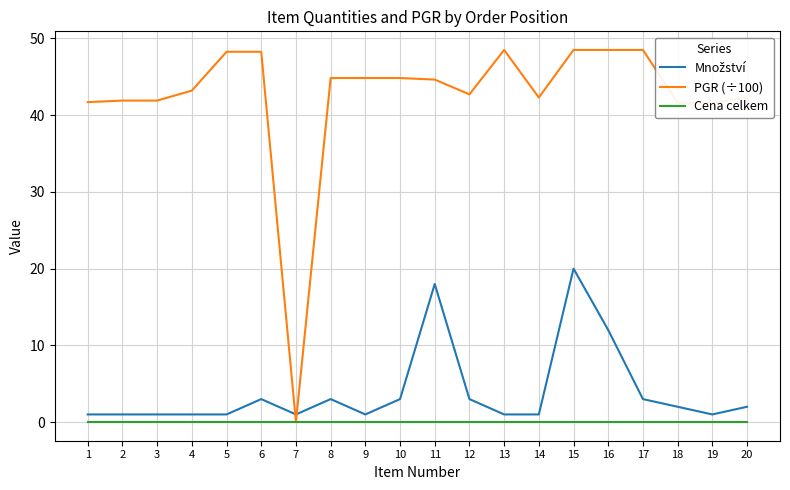

At which category is the sum across all series the highest?

15